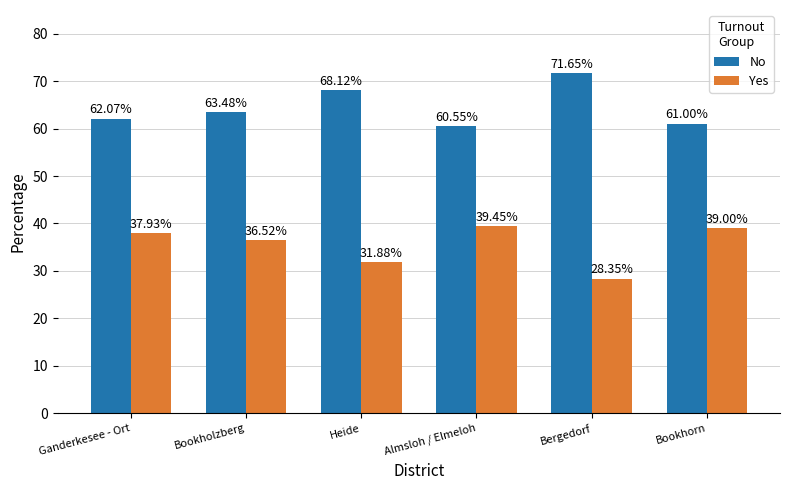

Where does the No series first go above 63?

Bookholzberg